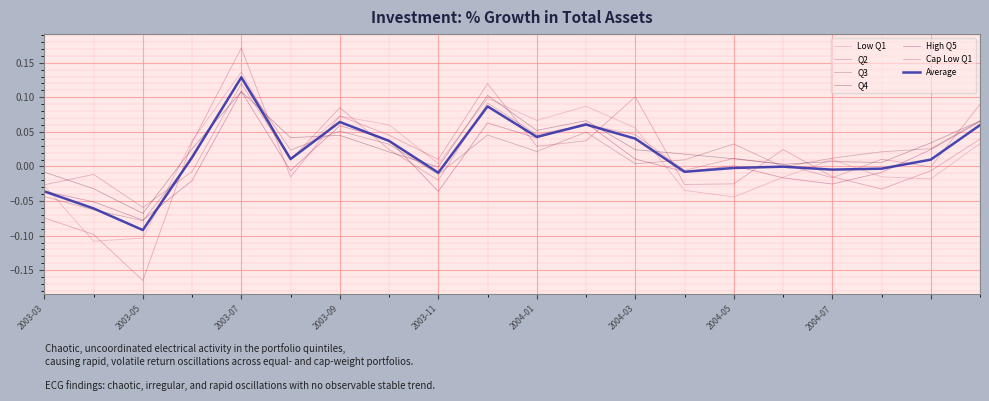

At which category does Low Q1 reach its first local peak?

2003-07